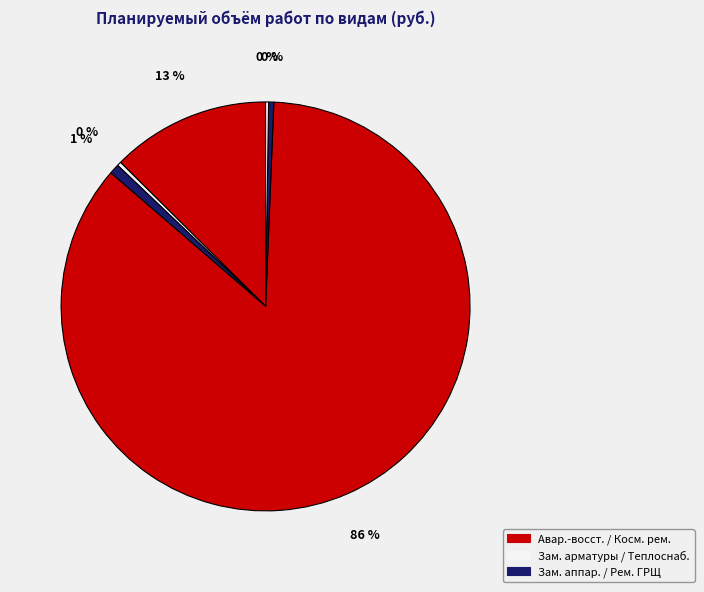

Does any single category account for the majority?

Yes